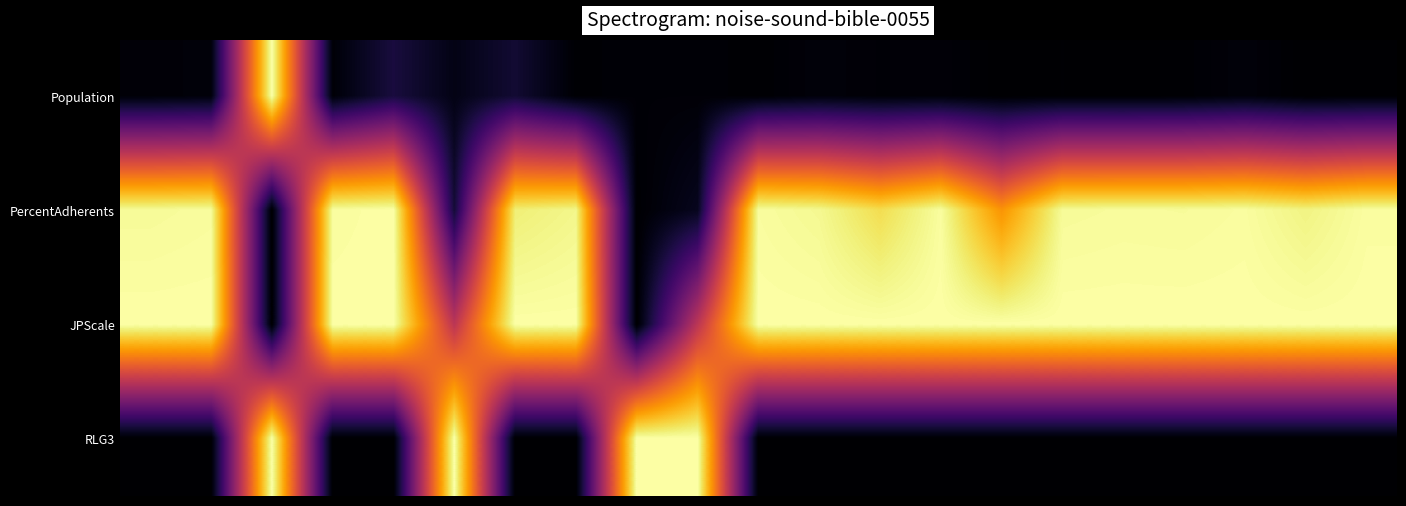

Reading left to right, list all the values displayed in this chart.

Population: 0.0	0.0	1.0	0.0	0.1	0.0	0.1	0.0	0.0	0.0	0.0	0.0	0.0	0.0	0.0	0.0	0.0	0.0	0.0	0.0	0.0
PercentAdherents: 1.0	1.0	0.0	1.0	1.0	0.1	1.0	1.0	0.0	0.1	1.0	1.0	0.9	1.0	0.8	1.0	1.0	1.0	1.0	1.0	1.0
JPScale: 1.0	1.0	0.0	1.0	1.0	0.5	1.0	1.0	0.0	0.5	1.0	1.0	1.0	1.0	1.0	1.0	1.0	1.0	1.0	1.0	1.0
RLG3: 0.0	0.0	1.0	0.0	0.0	1.0	0.0	0.0	1.0	1.0	0.0	0.0	0.0	0.0	0.0	0.0	0.0	0.0	0.0	0.0	0.0